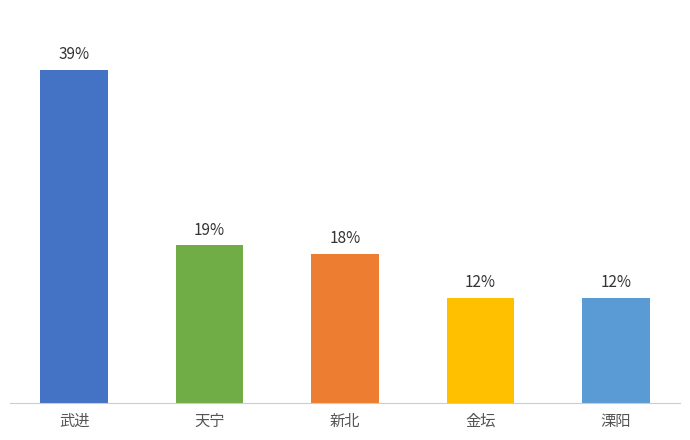

Which label corresponds to the largest value in the chart?

武进